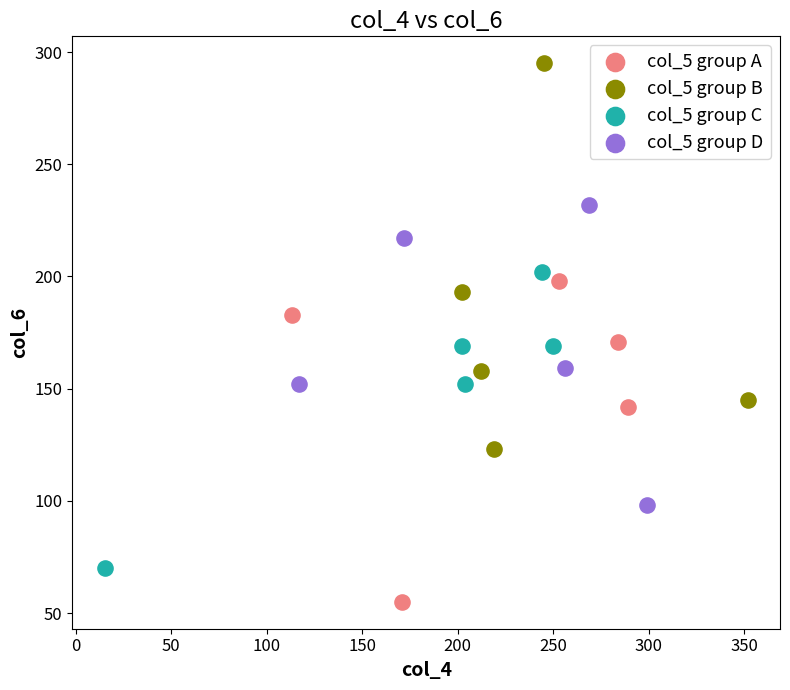

Which series reaches the maximum Y coordinate?

col_5 group B